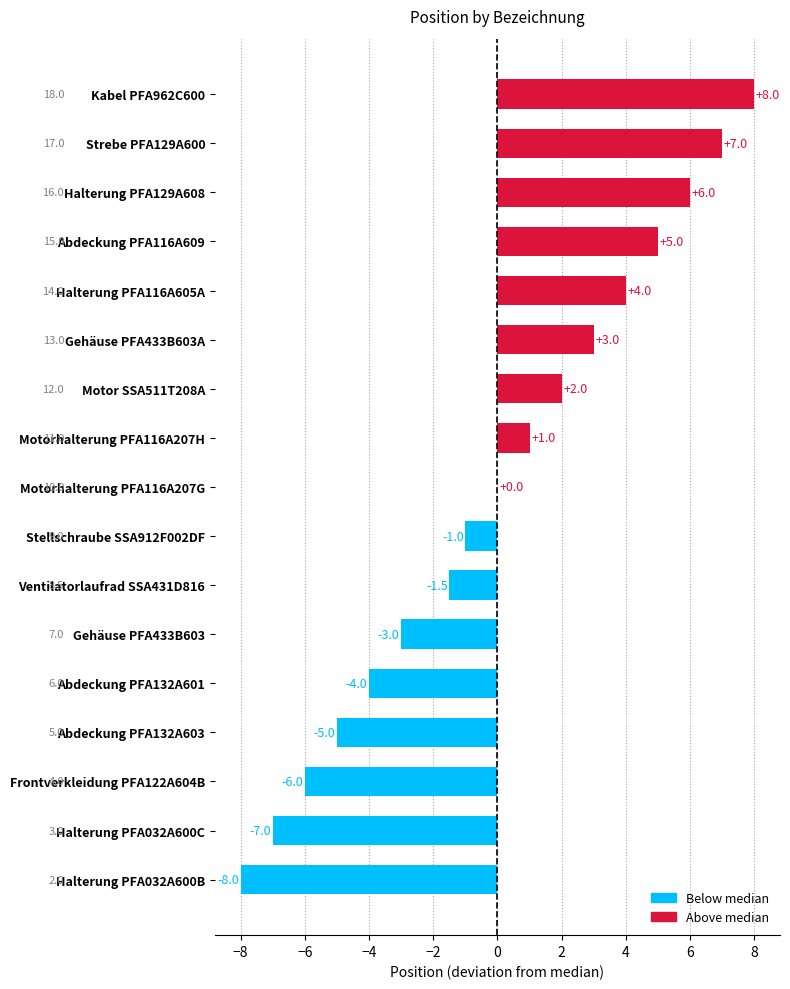

What value does the data have at Gehäuse PFA433B603A?

3.0